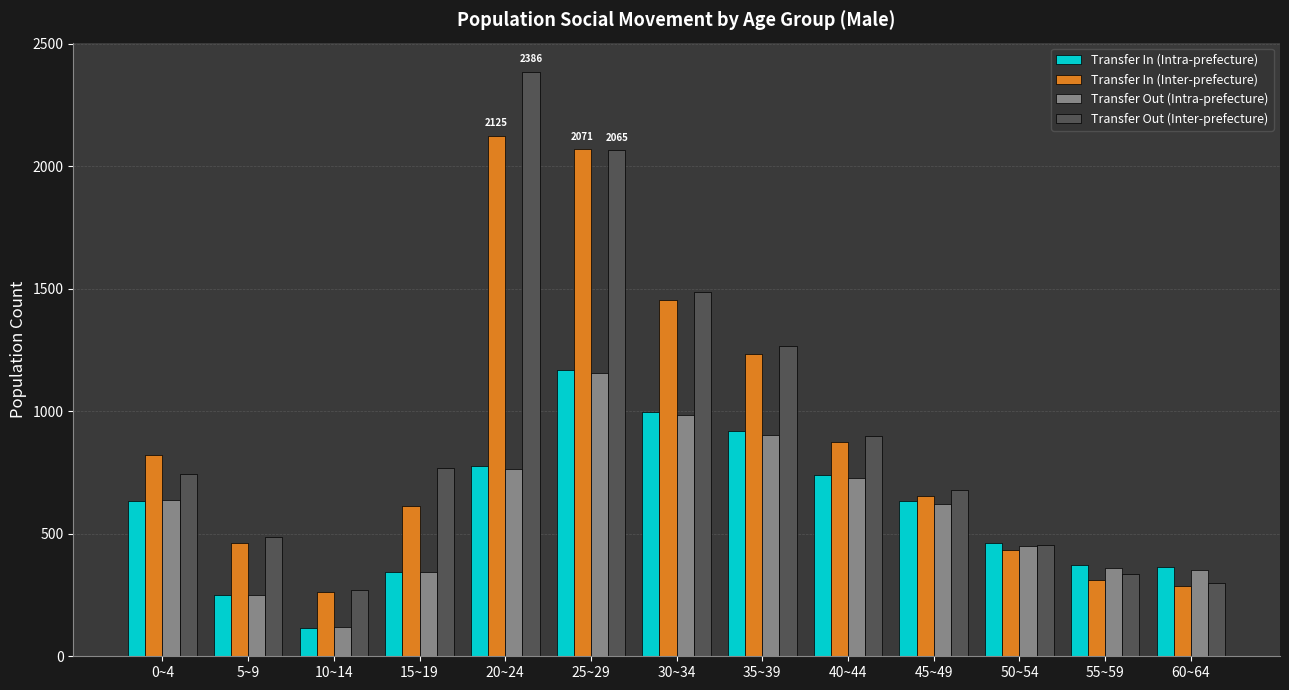

Which series changed the most between 0~4 and 10~14?

Transfer In (Inter-prefecture)